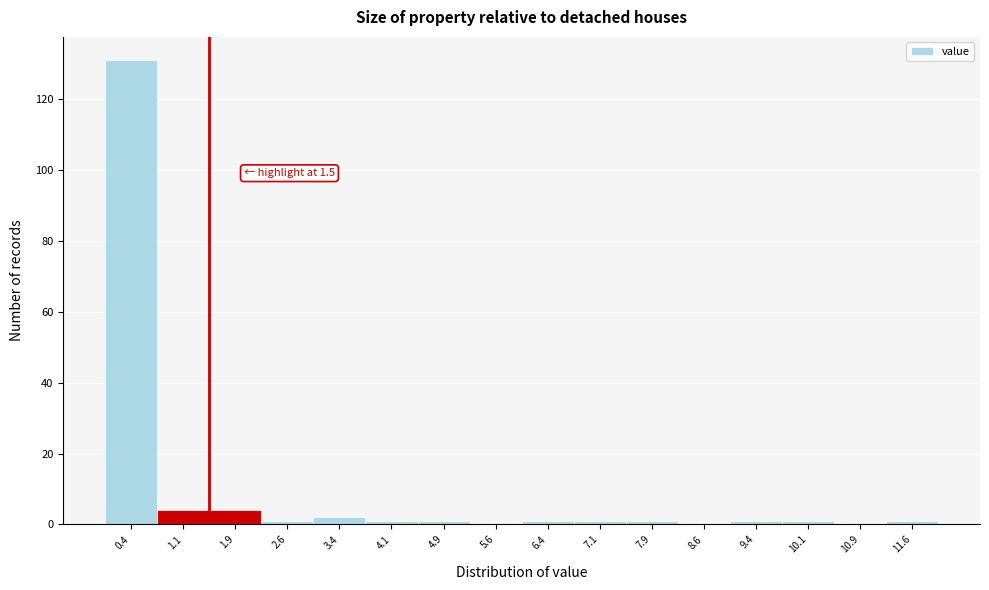

Which range on the x-axis has the tallest bar?

0.00 to 0.75